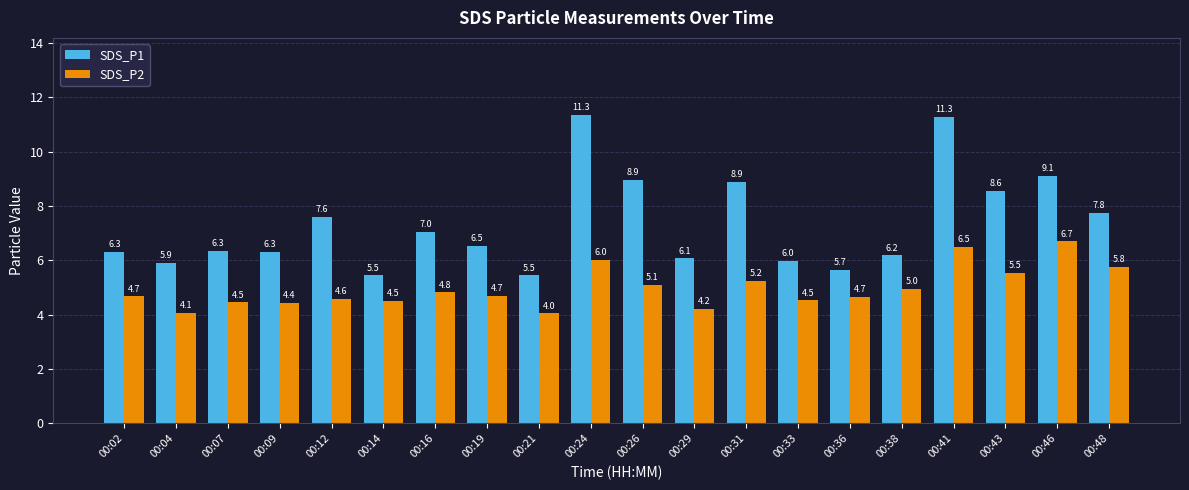

How many data points in SDS_P1 are less than 6?

5